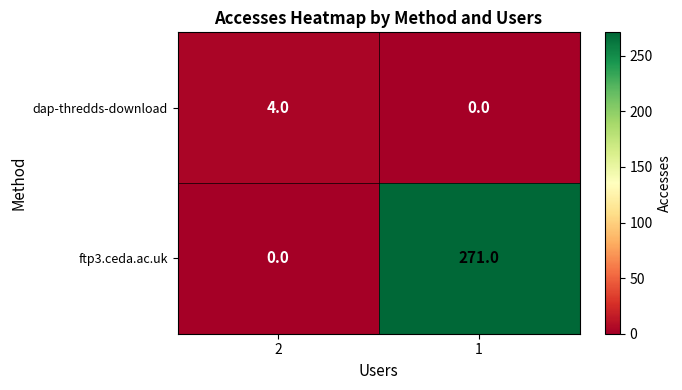

At 2, list the series in order from smallest to largest.

ftp3.ceda.ac.uk, dap-thredds-download